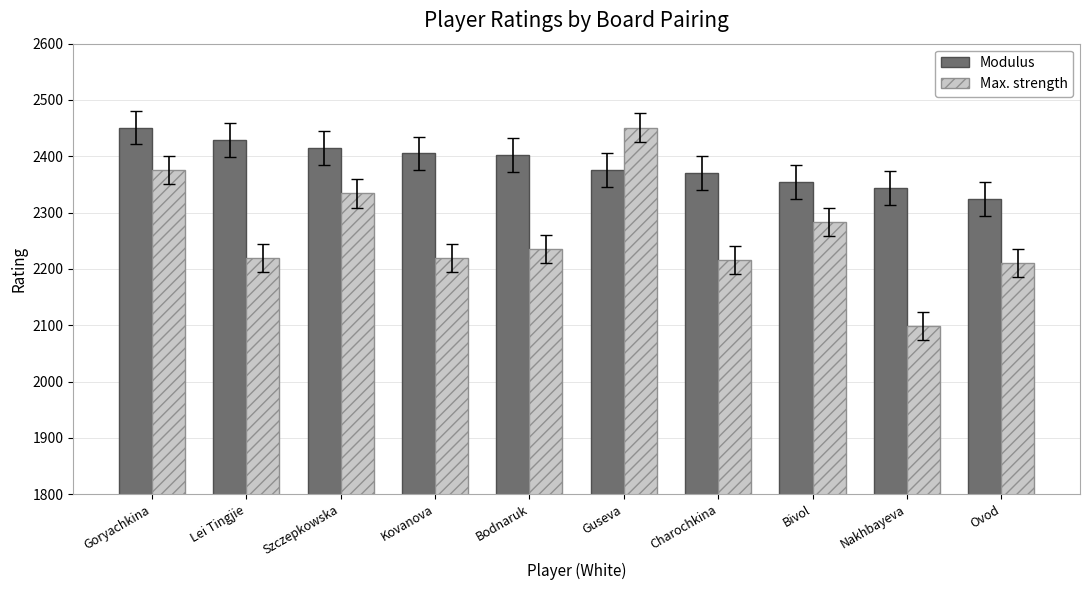

What is the value of the Max. strength bar at the 8th from the left?

2283